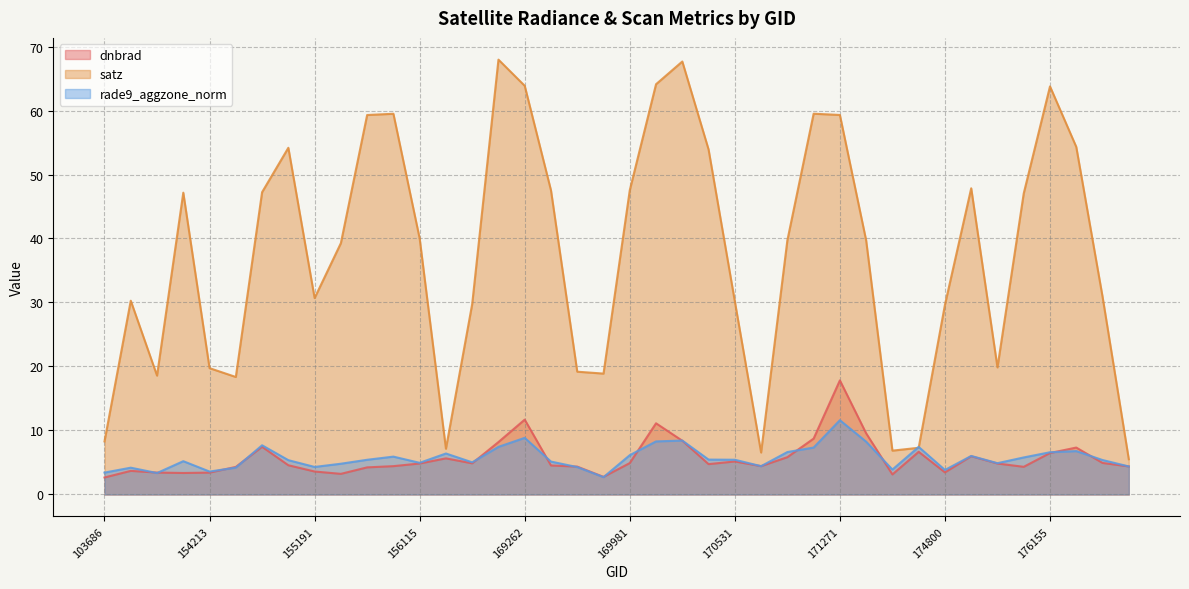

What is the minimum value for rade9_aggzone_norm?

2.7